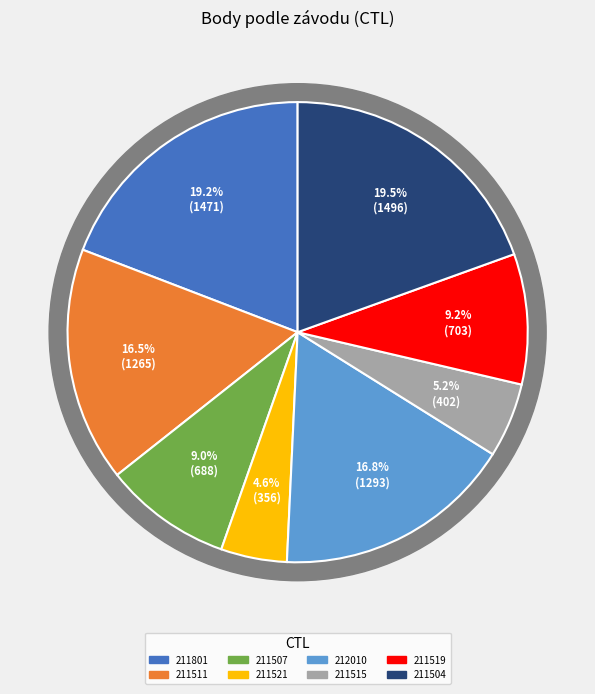

Combined, what portion of the pie is 211521 and 211519?

13.8%